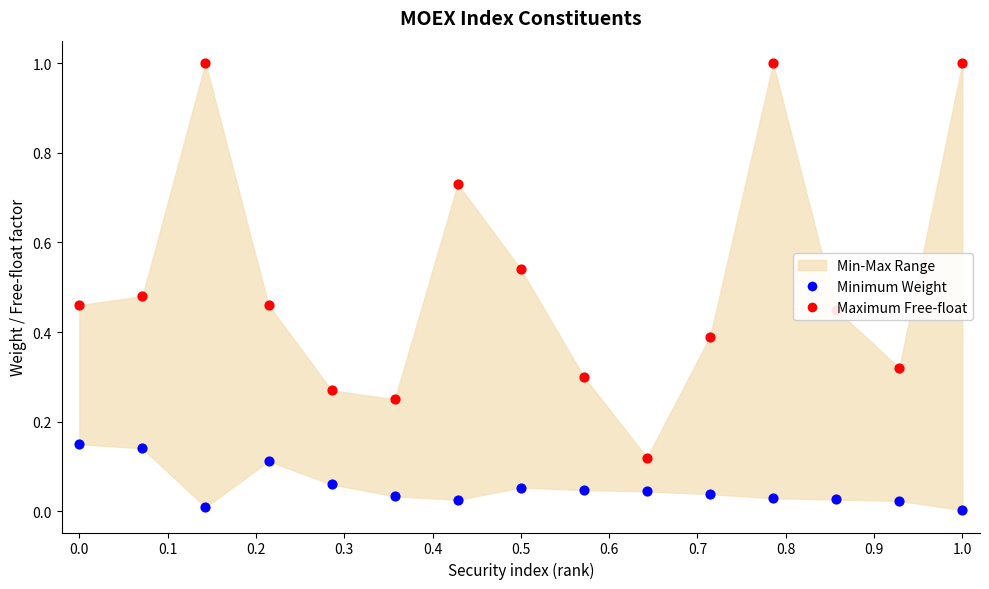

At how many categories does at least one series exceed 0?

15